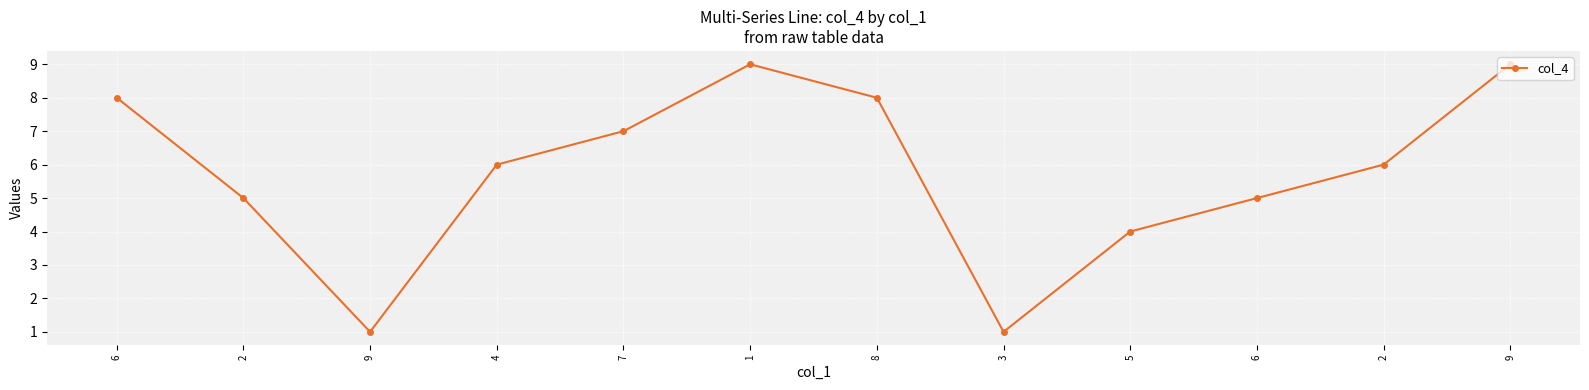

Reading left to right, what are all the values shown in this chart?

6=8	2=5	9=1	4=6	7=7	1=9	8=8	3=1	5=4	6=5	2=6	9=9